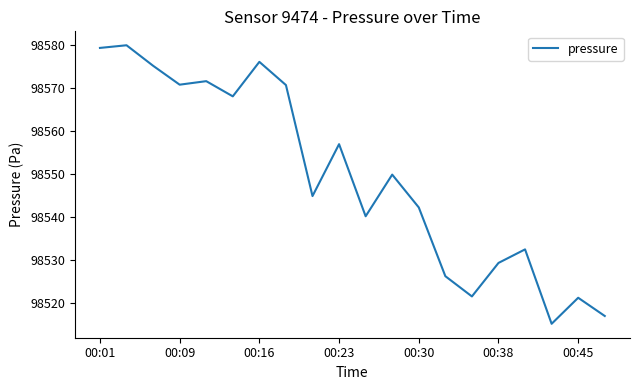

What is the minimum value shown in the chart?

98515.1